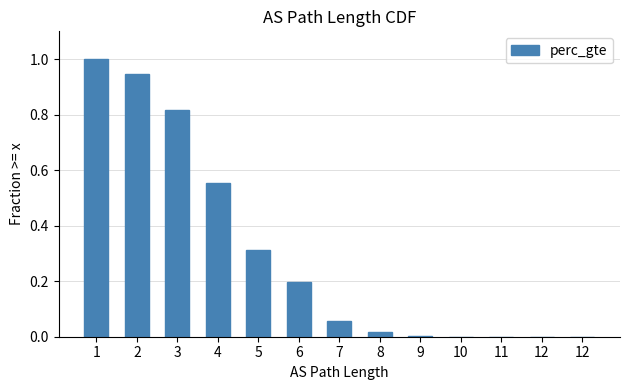

Are the bars horizontal?

No